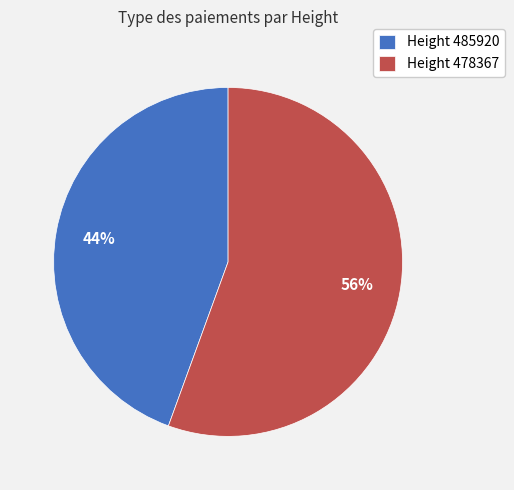

Which slice represents more than half of the pie?

Height 478367